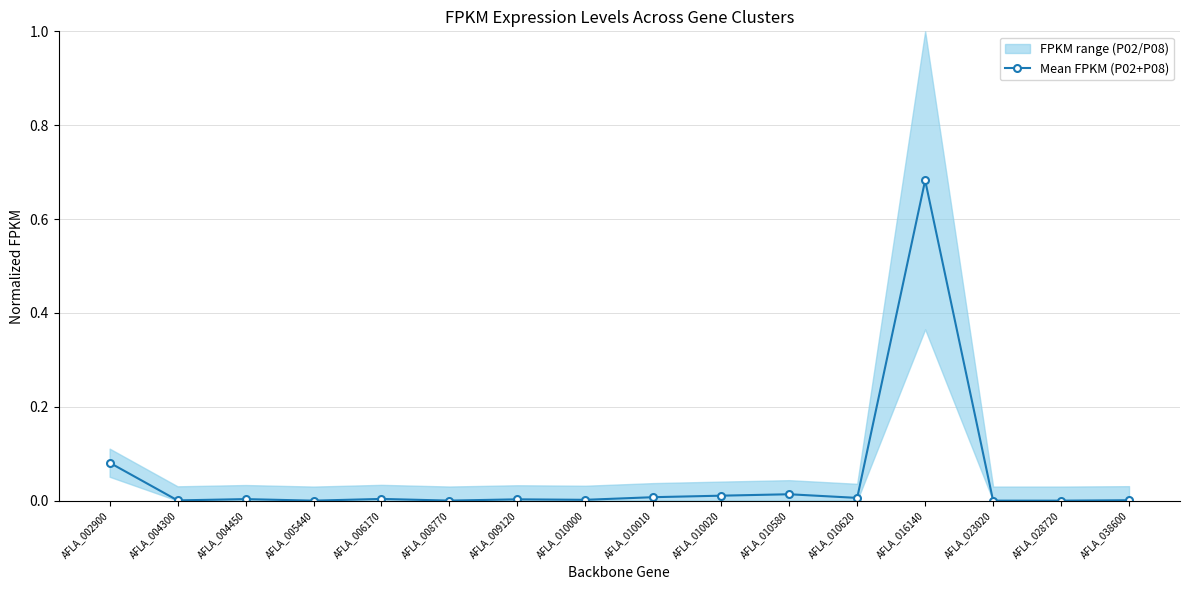

What is the average value?

0.1